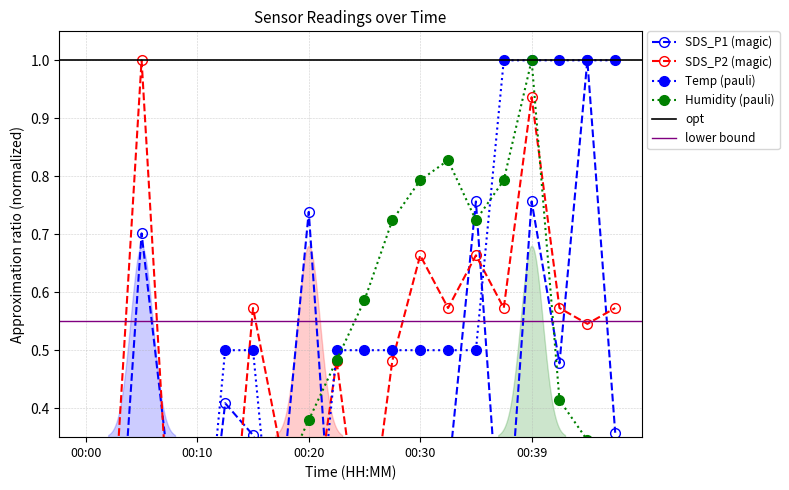

After their last crossing, which series has the higher values: SDS_P1 or SDS_P2?

SDS_P2